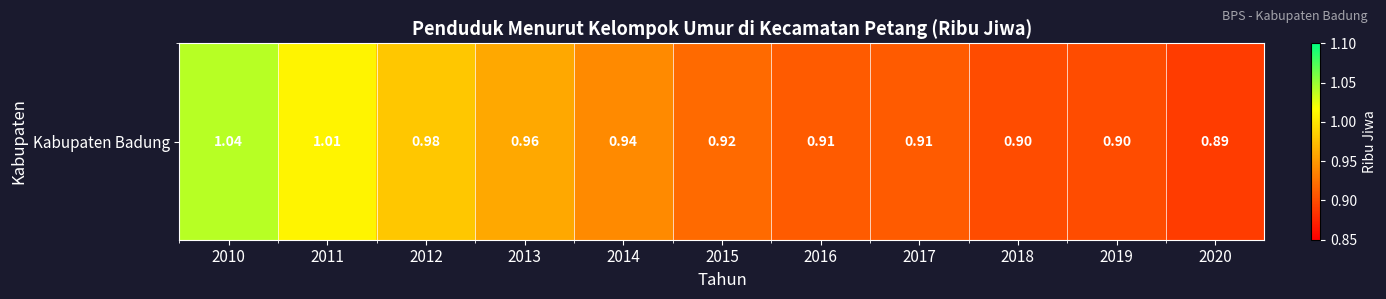

What is the greatest value displayed?

1.0